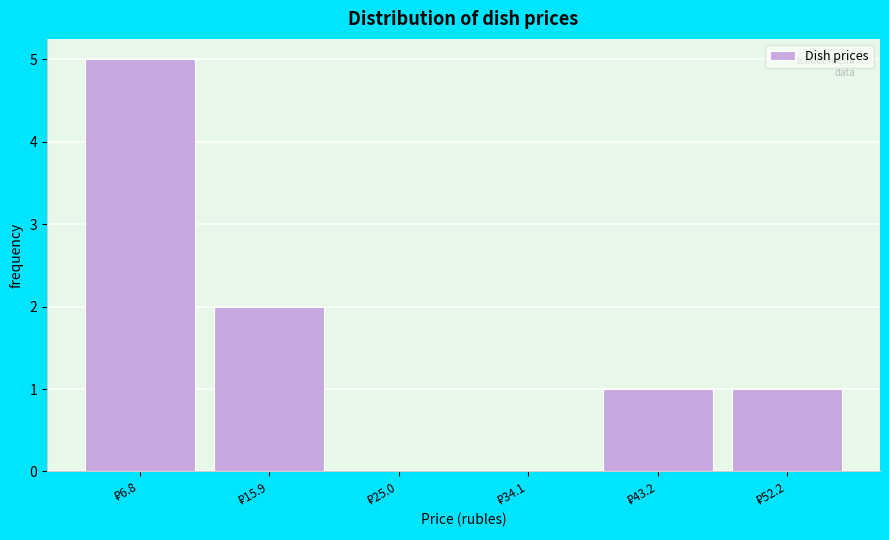

How tall is the bar that spans 48 to 57 on the x-axis? Neither the bar edges nor the heights are printed on the chart, so give them approximately, as read against the axes.

1